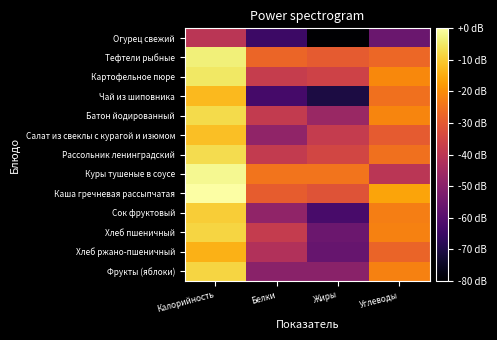

Reading left to right, what are all the values shown in this chart?

Огурец свежий: Калорийность=-40.2	Белки=-64.9	Жиры=-80.0	Углеводы=-56.2
Тефтели рыбные: Калорийность=-3.7	Белки=-27.5	Жиры=-29.5	Углеводы=-27.1
Картофельное пюре: Калорийность=-5.0	Белки=-37.5	Жиры=-35.8	Углеводы=-20.9
Чай из шиповника: Калорийность=-12.5	Белки=-63.2	Жиры=-70.9	Углеводы=-25.3
Батон йодированный: Калорийность=-7.4	Белки=-38.2	Жиры=-46.8	Углеводы=-21.6
Салат из свеклы с курагой и изюмом: Калорийность=-11.7	Белки=-48.5	Жиры=-38.1	Углеводы=-29.6
Рассольник ленинградский: Калорийность=-7.2	Белки=-38.2	Жиры=-34.9	Углеводы=-25.0
Куры тушеные в соусе: Калорийность=-1.8	Белки=-24.5	Жиры=-24.5	Углеводы=-40.0
Каша гречневая рассыпчатая: Калорийность=0.0	Белки=-29.2	Жиры=-31.5	Углеводы=-16.1
Сок фруктовый: Калорийность=-9.5	Белки=-48.7	Жиры=-62.7	Углеводы=-22.6
Хлеб пшеничный: Калорийность=-8.4	Белки=-37.8	Жиры=-55.8	Углеводы=-22.1
Хлеб ржано-пшеничный: Калорийность=-13.9	Белки=-41.9	Жиры=-56.7	Углеводы=-27.6
Фрукты (яблоки): Калорийность=-8.4	Белки=-49.8	Жиры=-49.8	Углеводы=-22.0